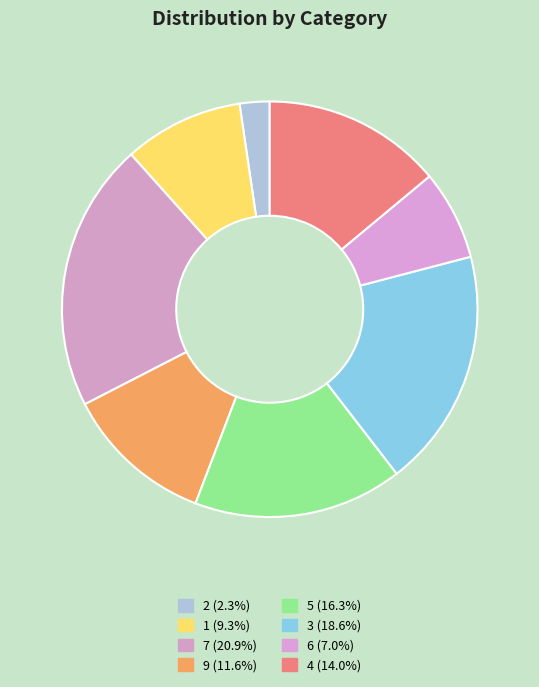

True or false: 9 accounts for 12% of the total.

True